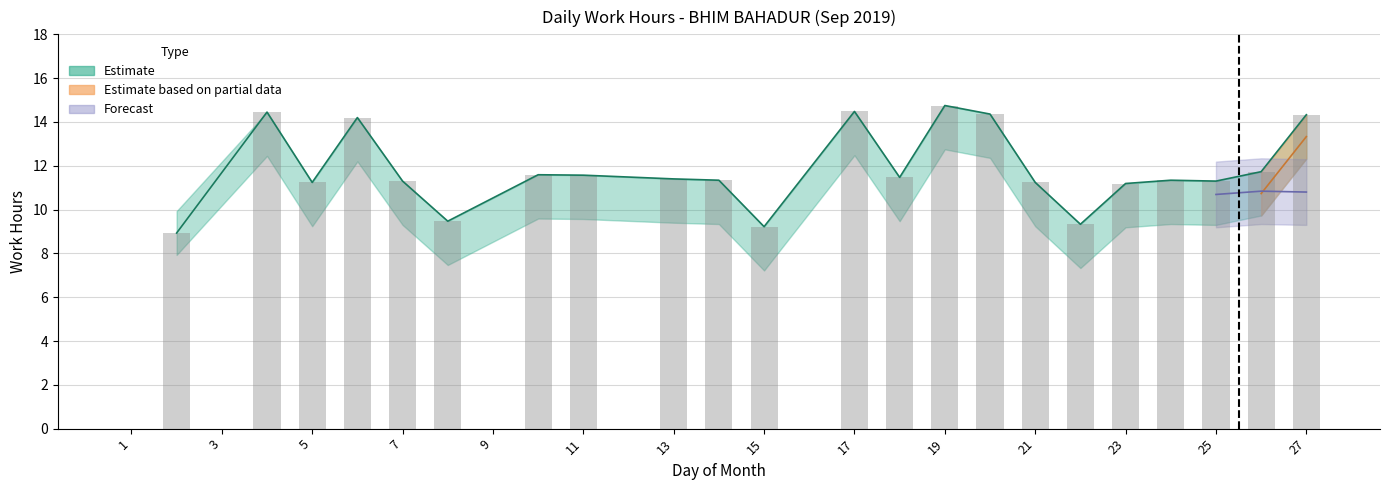

At which label does Estimate_low first exceed 9?

4